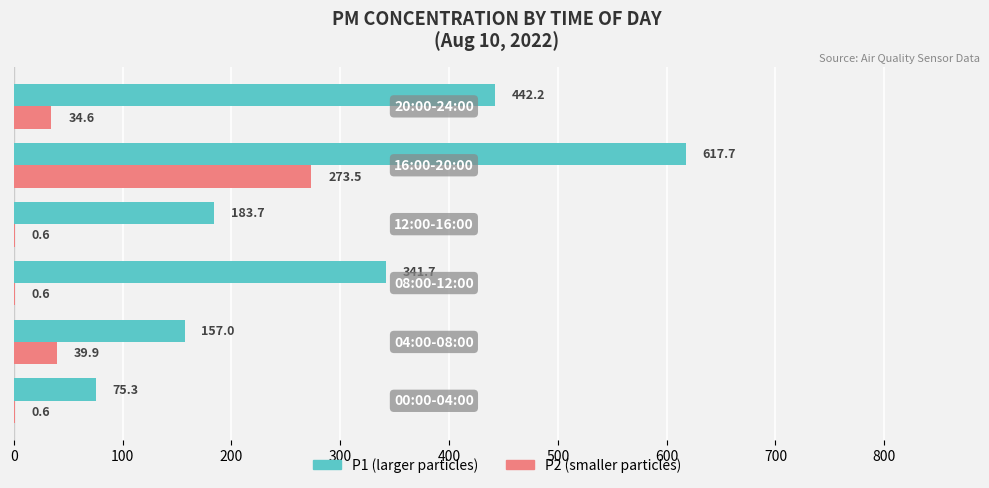

Which series has the largest total across all categories?

P1 (larger particles)